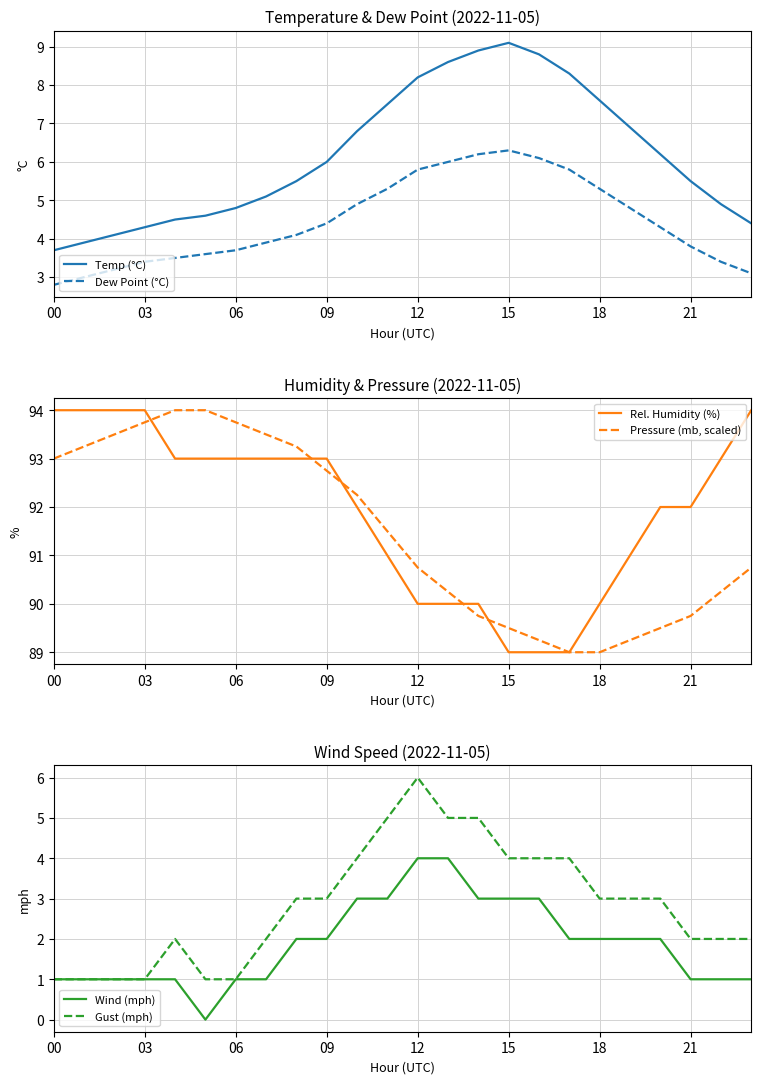

Count the number of data series in this chart.

6